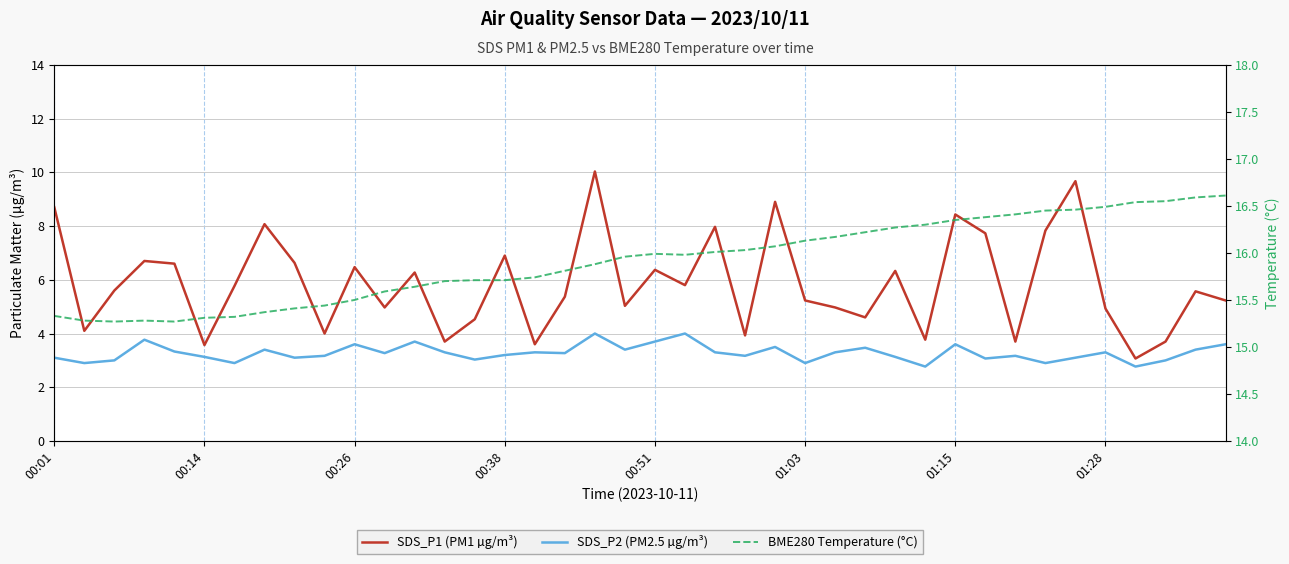

List the series in order of their overall mean, lowest first.

SDS_P2 (PM2.5 µg/m³), SDS_P1 (PM1 µg/m³), BME280 Temperature (°C)